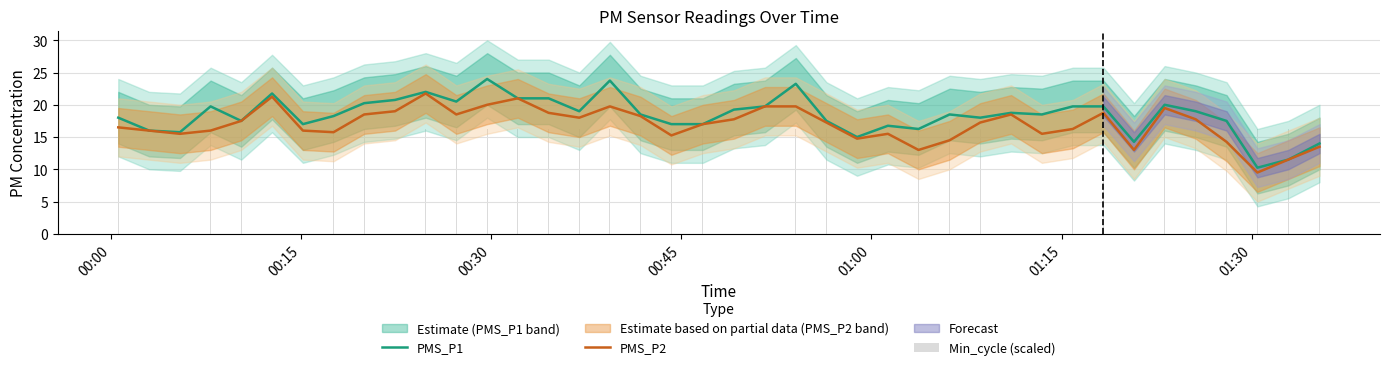

Are the bars grouped side by side (vs. stacked)?

Yes